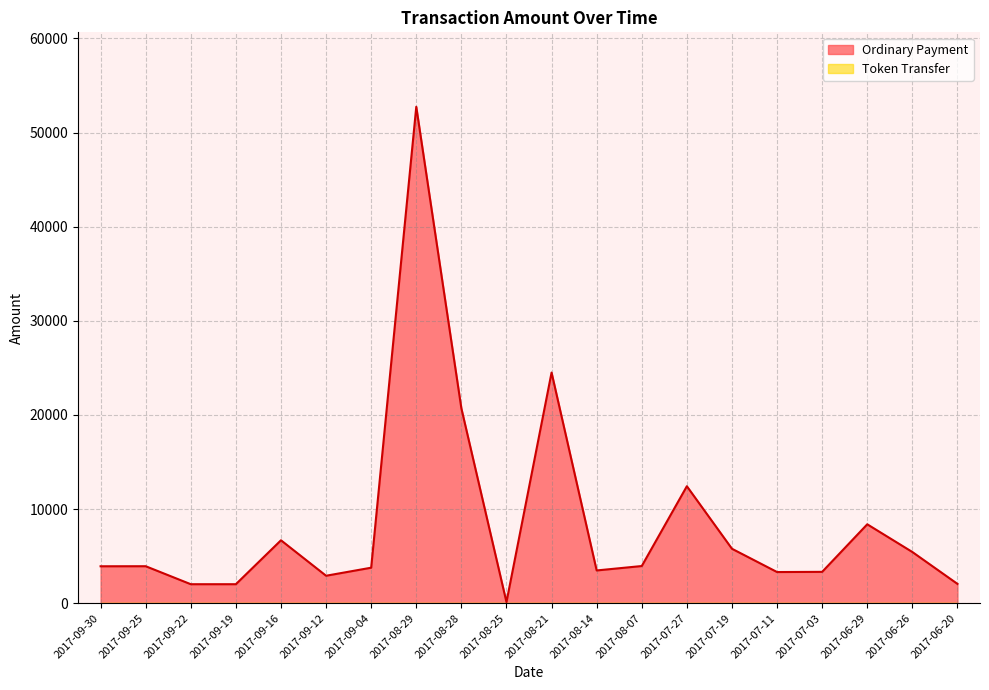

True or false: the data shows 8380.0 at 2017-06-29.

True